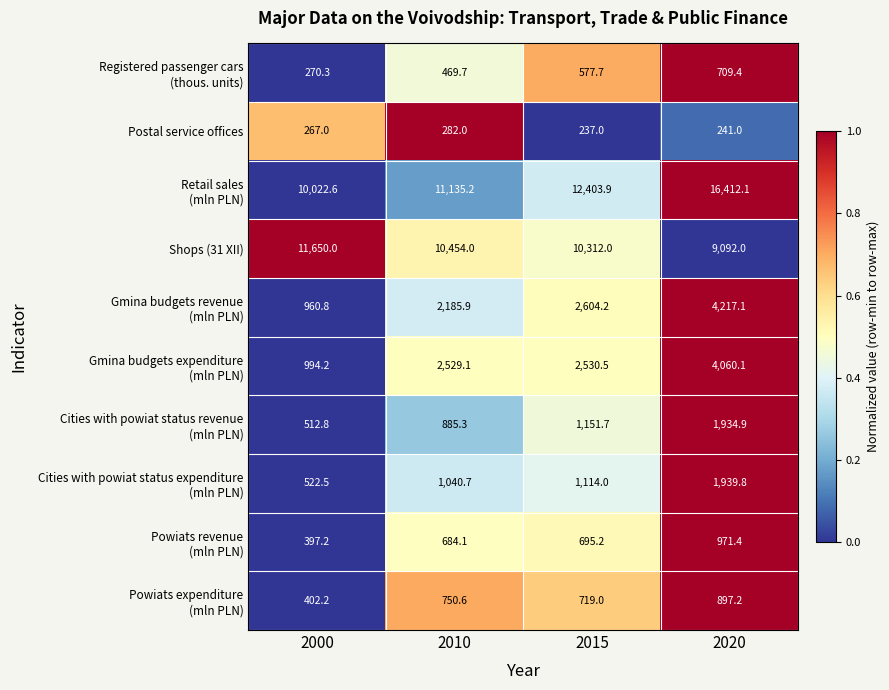

What is the spread (max minus min) of values at 2015?

12166.9